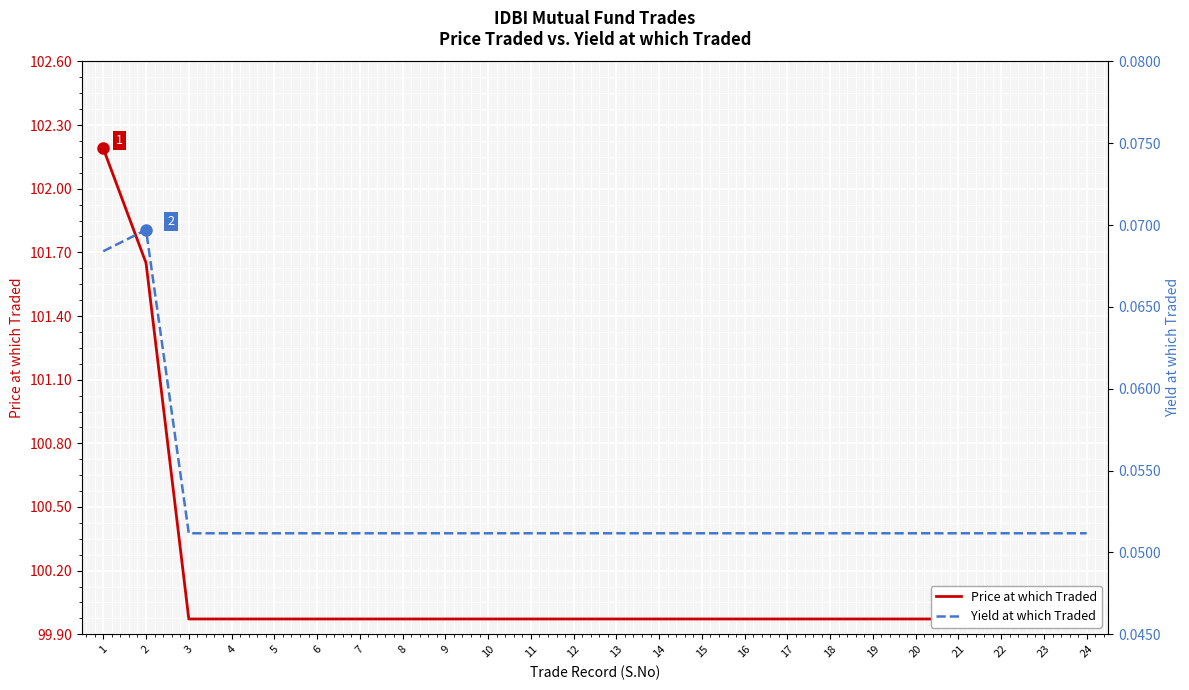

Where is Price at which Traded nearest to the value 101?

2